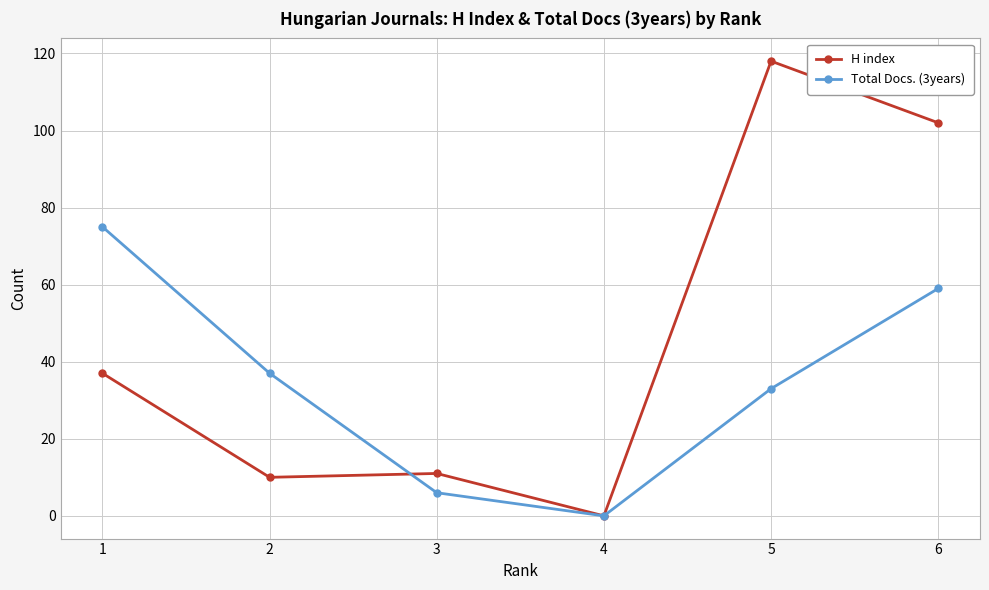

At which label does Total Docs. (3years) first exceed 37?

1